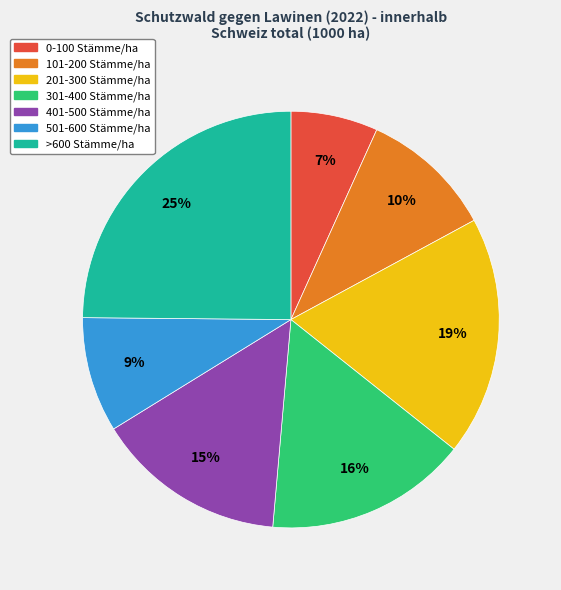

Count the number of slices in the pie.

7